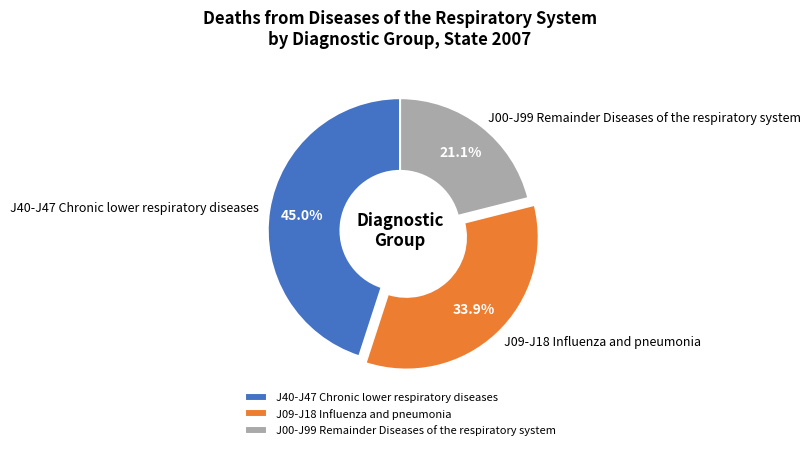

What is the smallest slice in the pie chart?

J00-J99 Remainder Diseases of the respiratory system